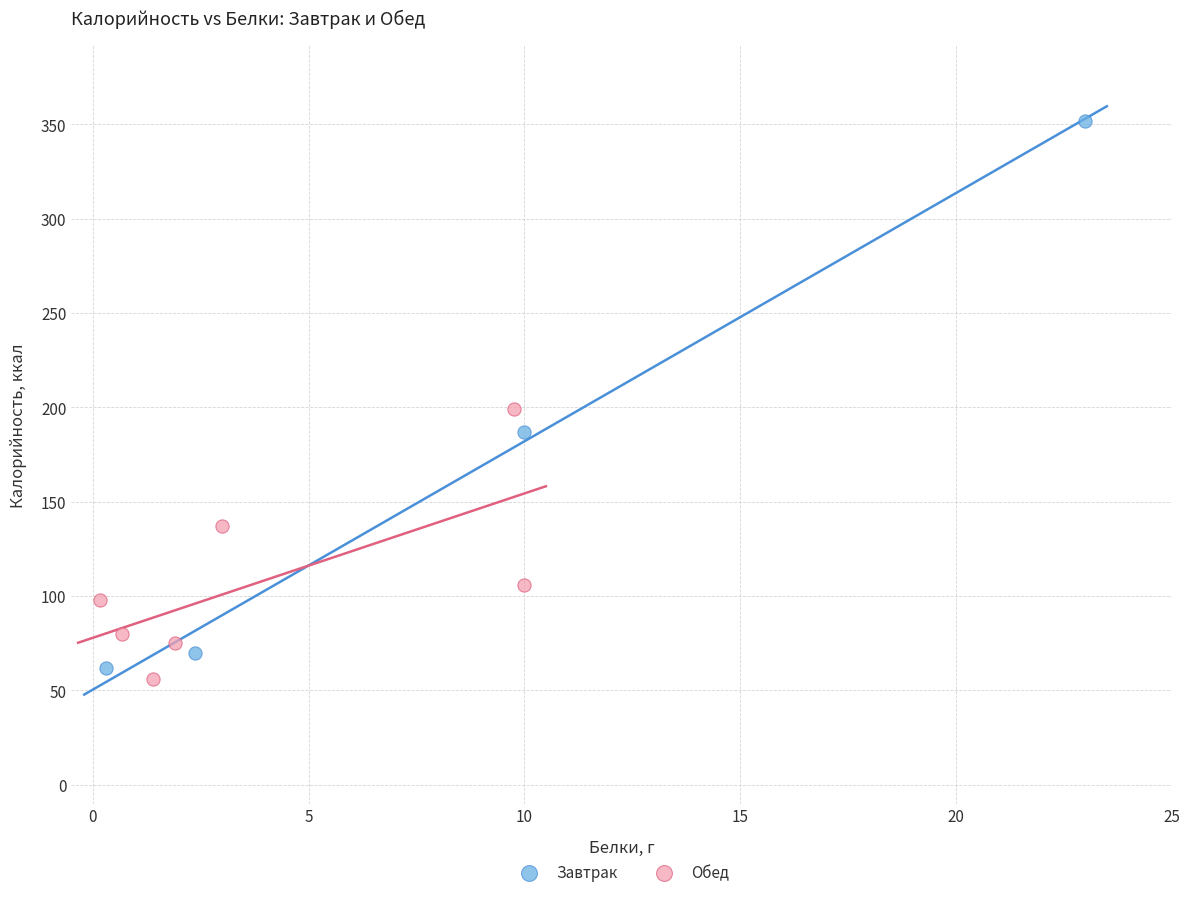

Which series contains the highest Y value?

Завтрак